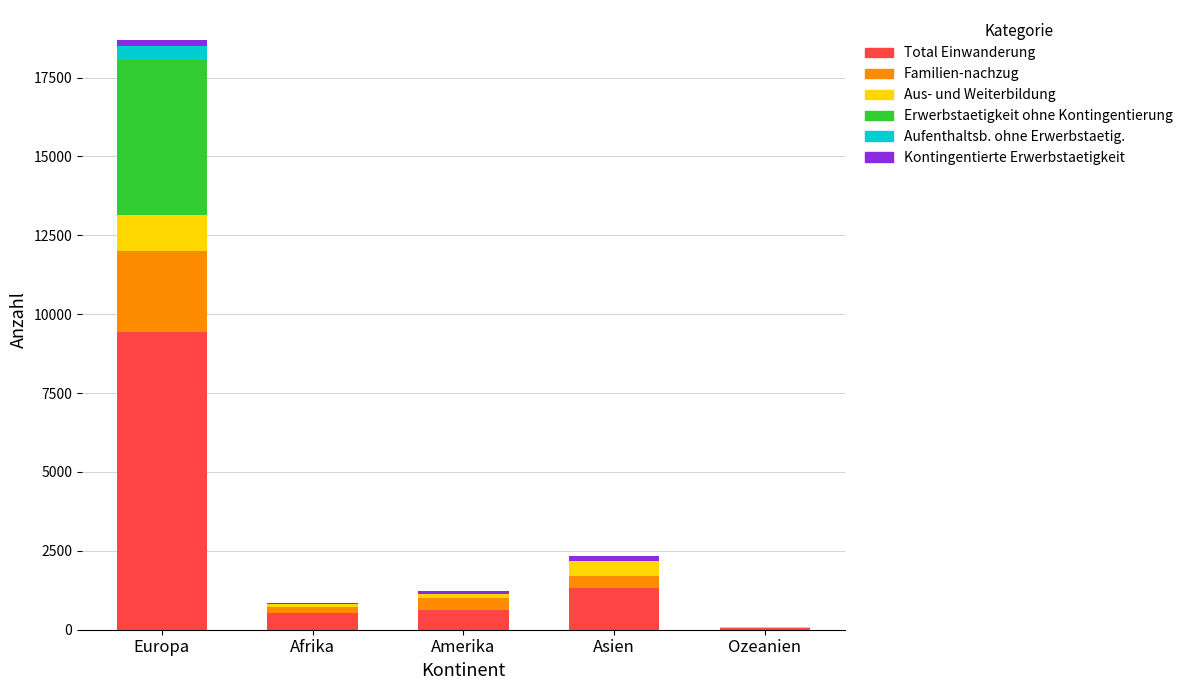

What is the maximum value for Total Einwanderung?

9432